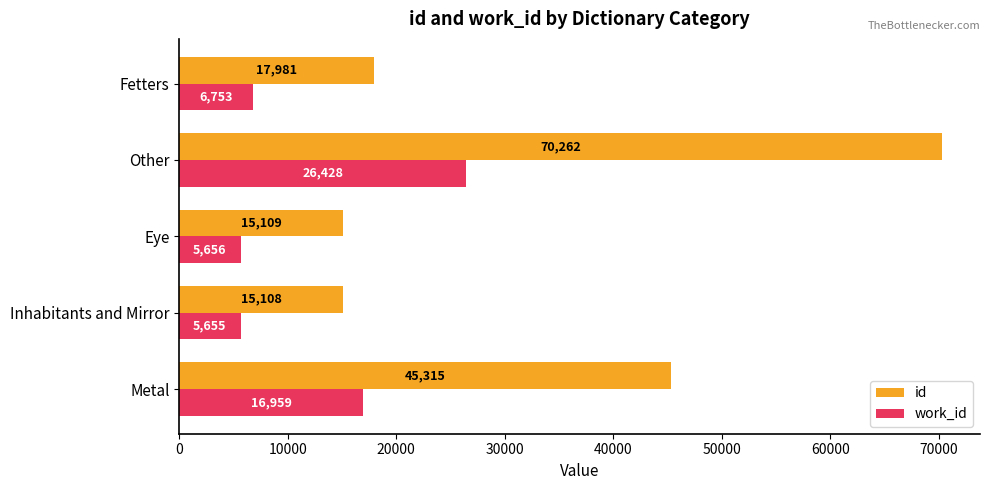

Which label corresponds to the largest value in the chart?

Other